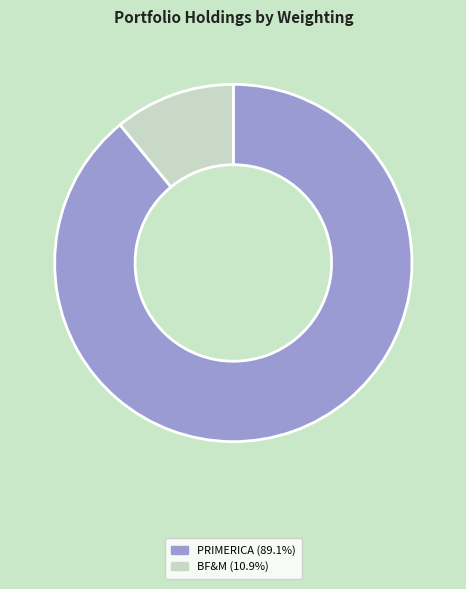

Is the sum of PRIMERICA (89.1%) and BF&M (10.9%) greater than half?

Yes